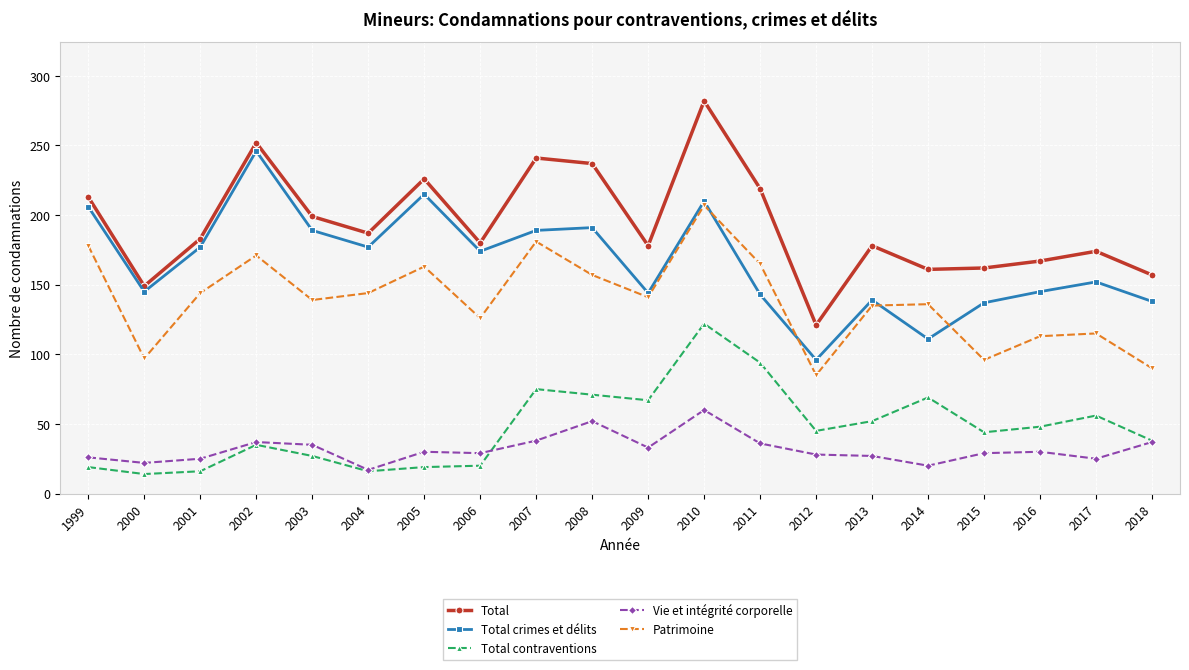

How many values in the Total series are below 183?

10